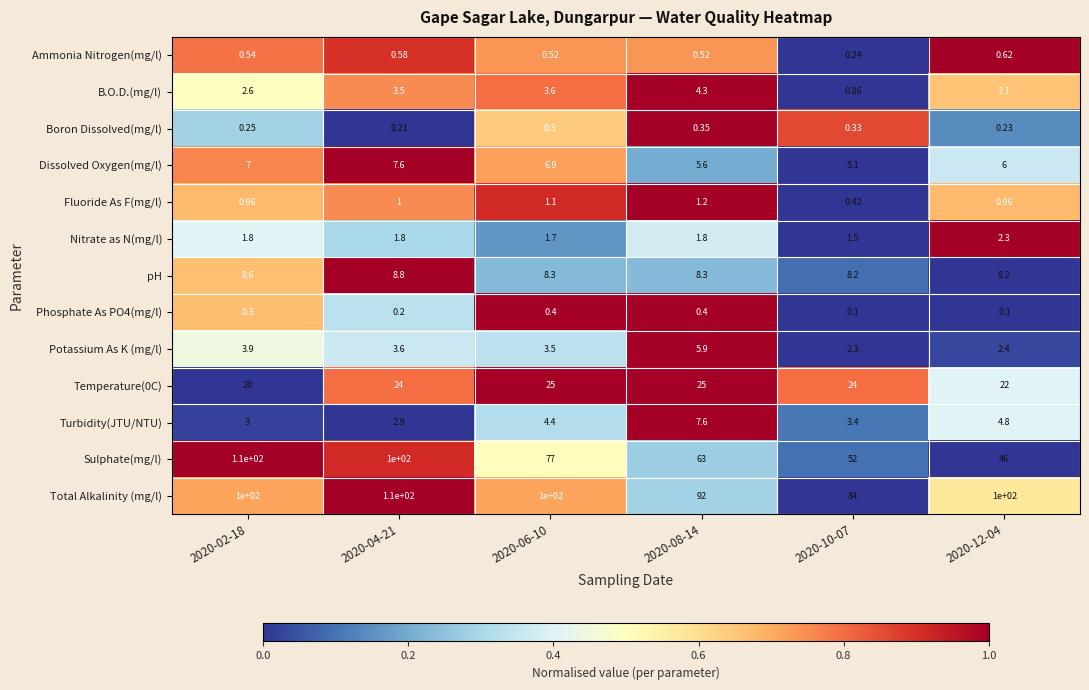

Which series changed the most between 2020-06-10 and 2020-08-14?

Sulphate(mg/l)